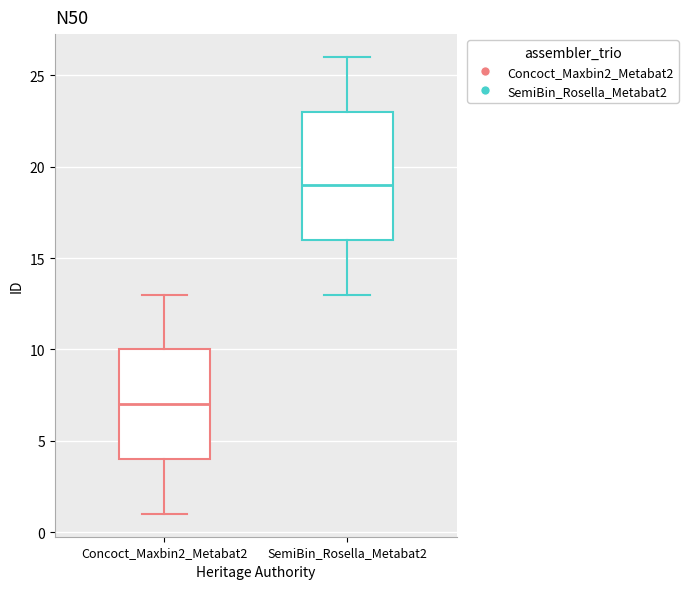

Where is the lower edge of the box for SemiBin_Rosella_Metabat2 on the y-axis? The values are not printed on the chart, so give them approximately, as read against the axis.

16